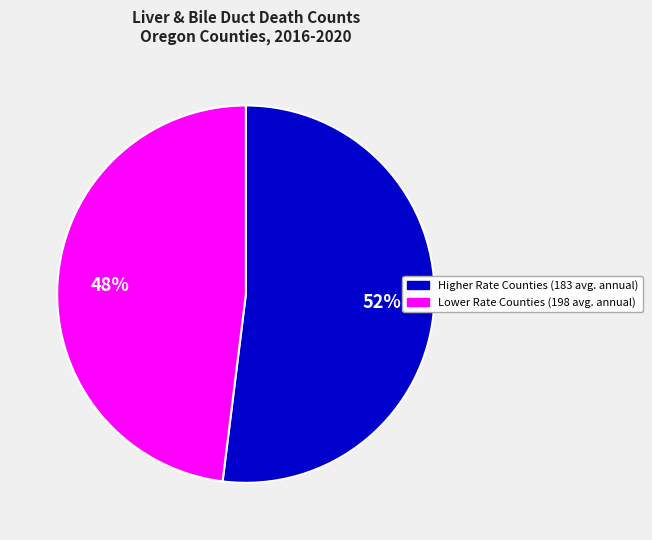

Does any single category account for the majority?

Yes